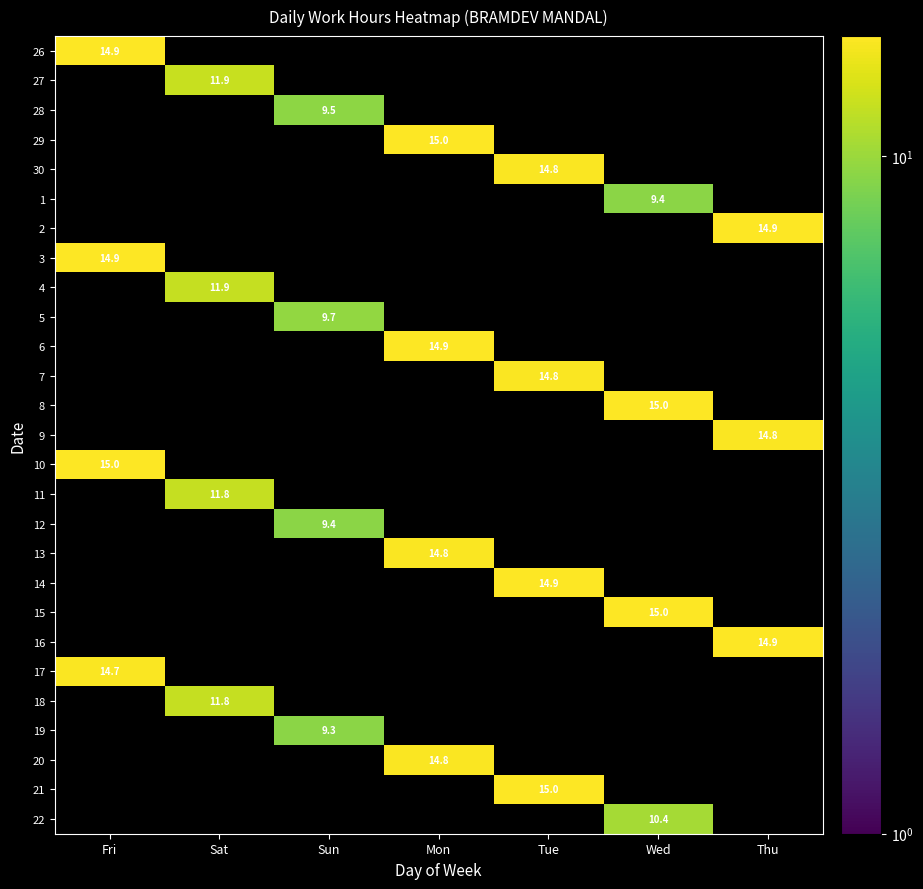

At how many categories does at least one series exceed 11?

6